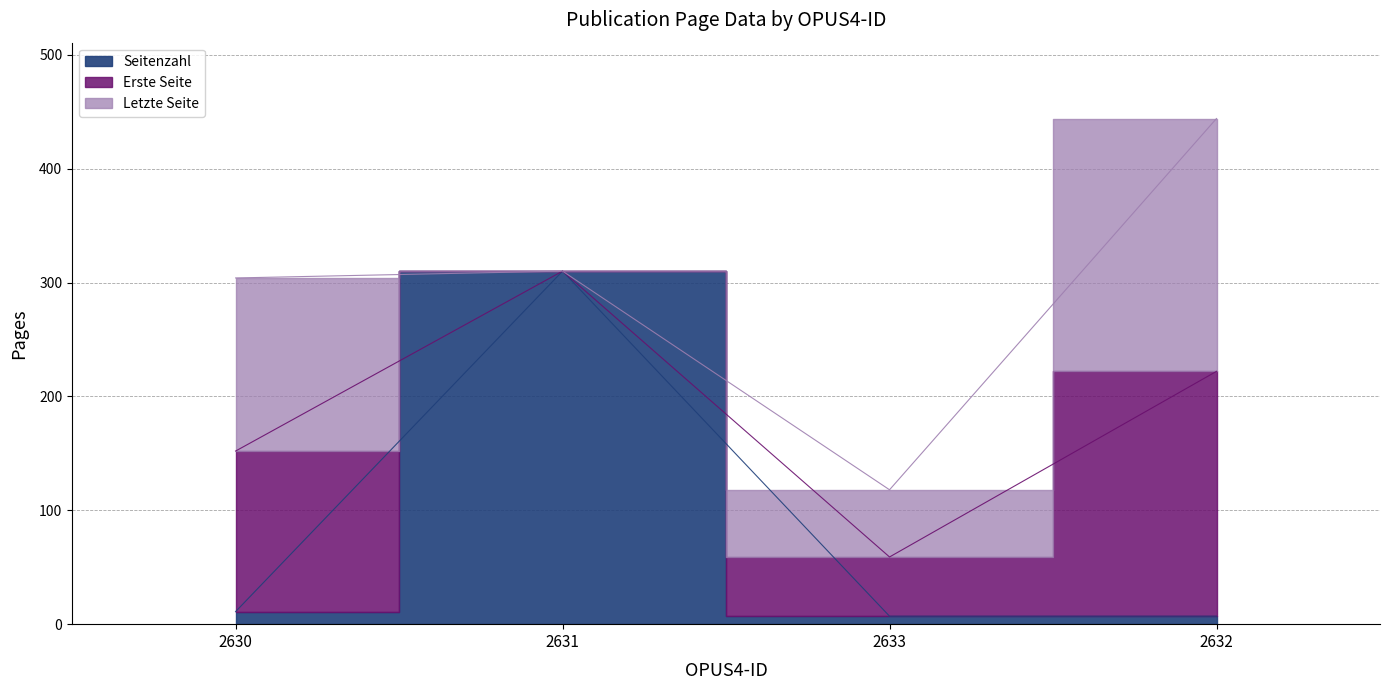

What is the label of the 1st point from the right?

2632